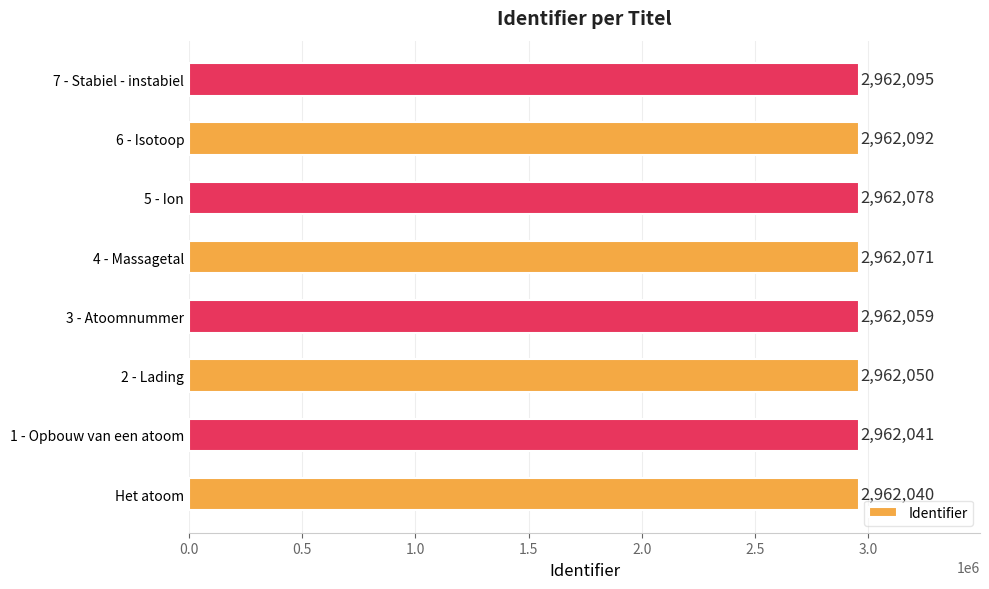

Which label corresponds to the largest value in the chart?

7 - Stabiel - instabiel